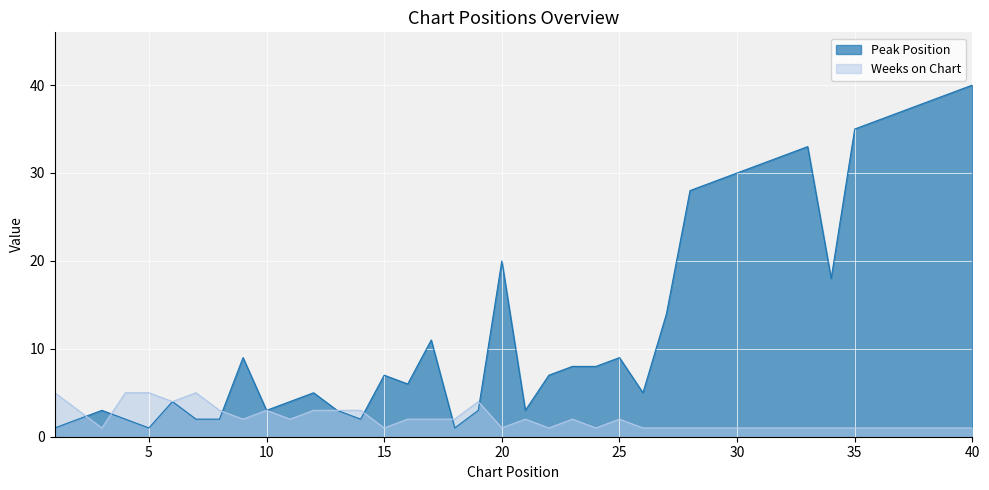

How many lines are shown in the chart?

2